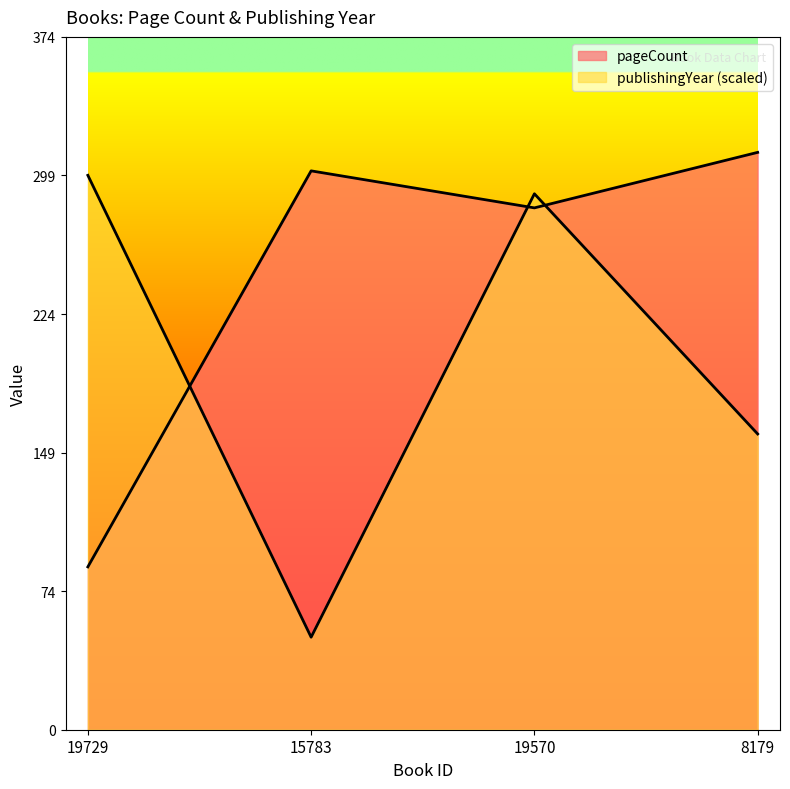

What are all the series names shown in the legend?

pageCount, publishingYear